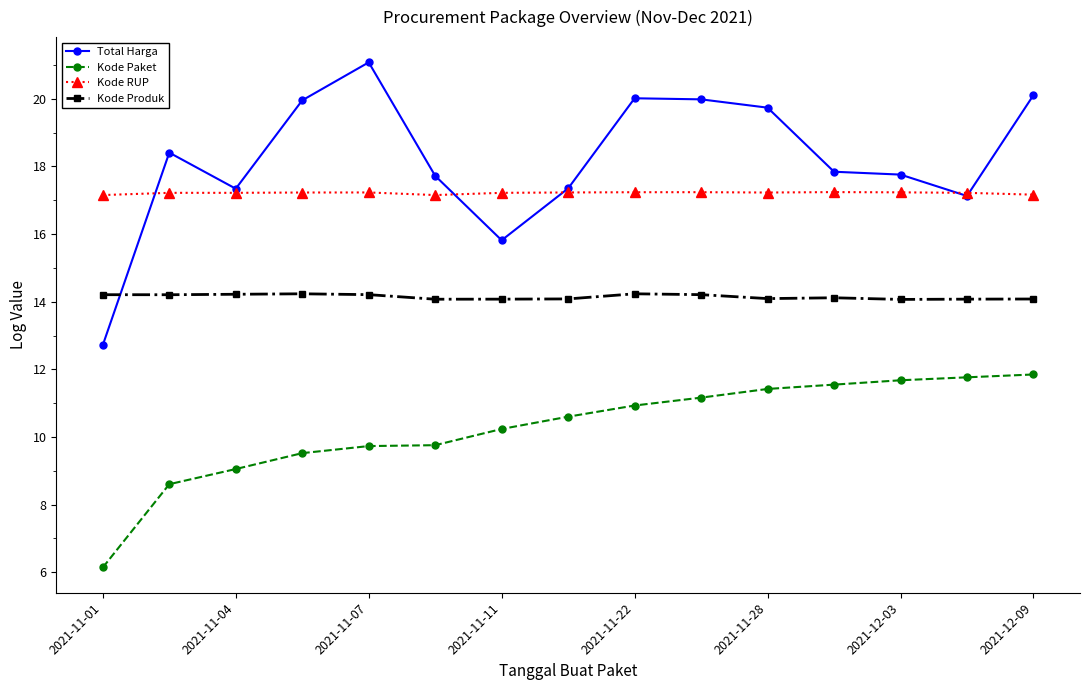

Which series has the largest total across all categories?

Total Harga